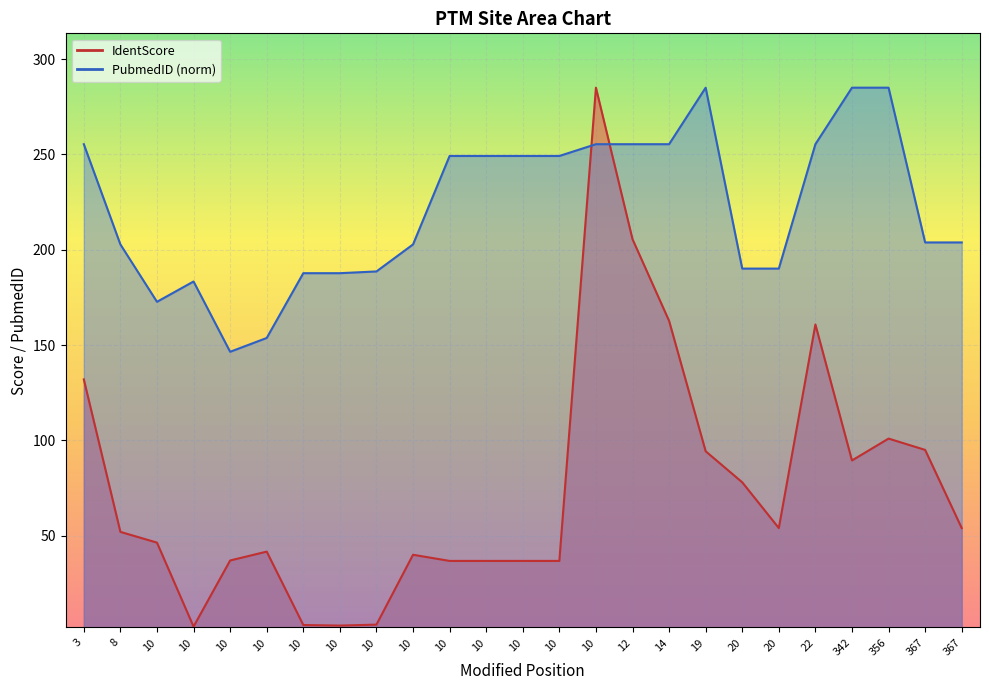

How many values in the PubmedID (norm) series exceed 203?

14